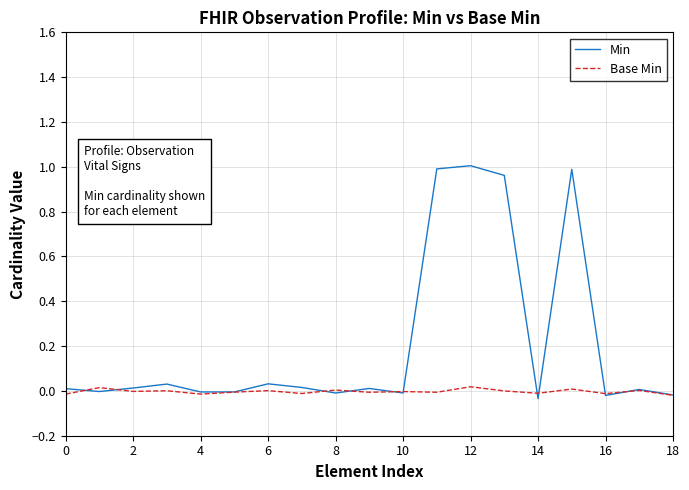

Rank the series by their maximum value, from highest to lowest.

Min, Base Min